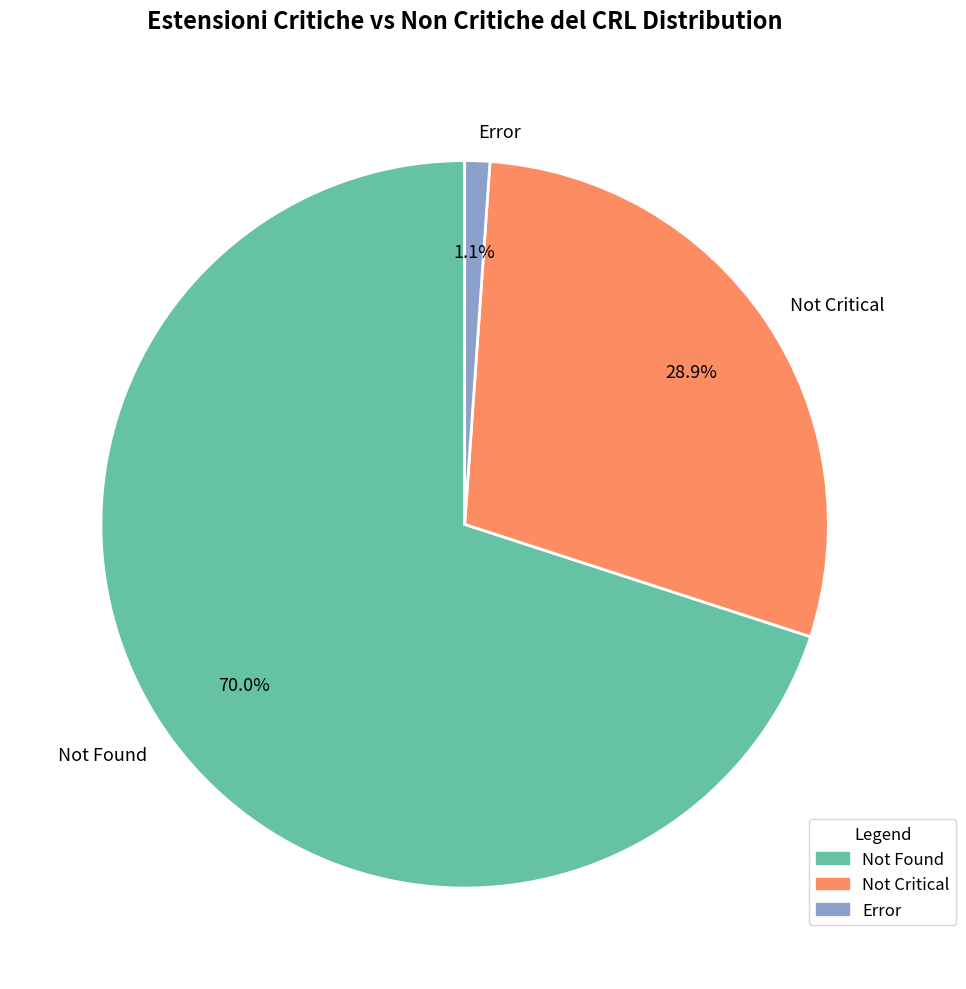

Rank the categories by value from highest to lowest.

Not Found, Not Critical, Error